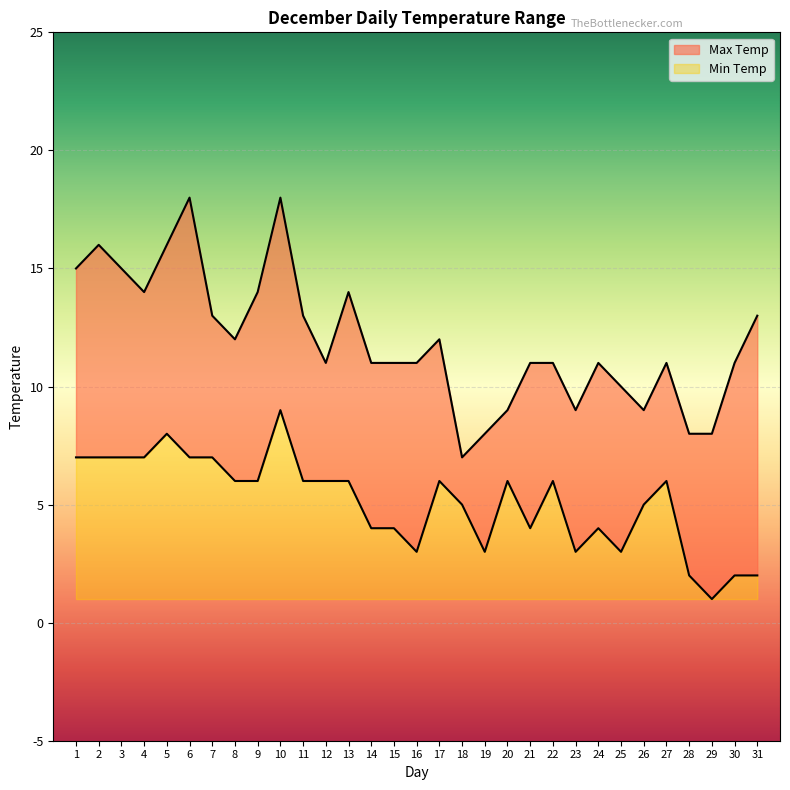

Does the chart display data point markers on the line(s)?

No